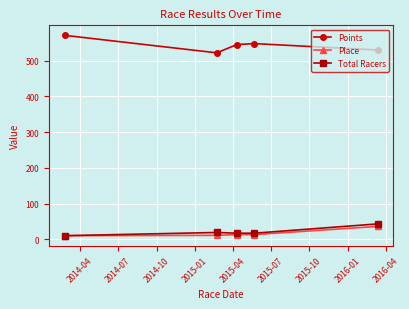

What is the highest value of the Place series?

36.0